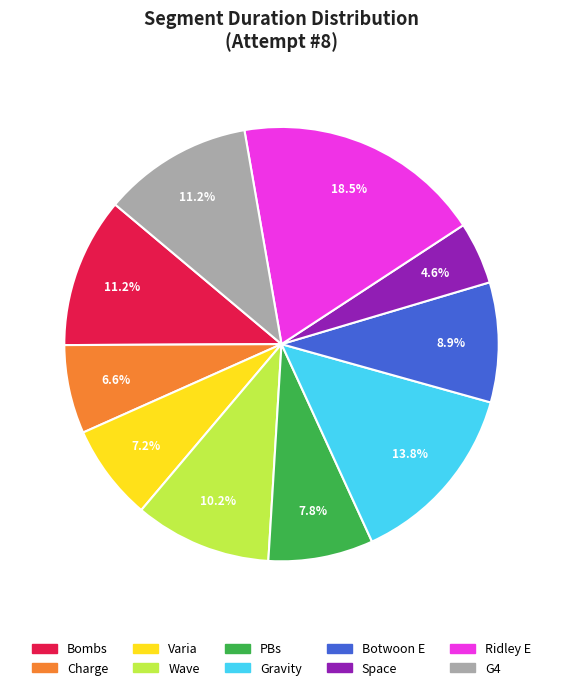

Is there a majority slice in this chart?

No